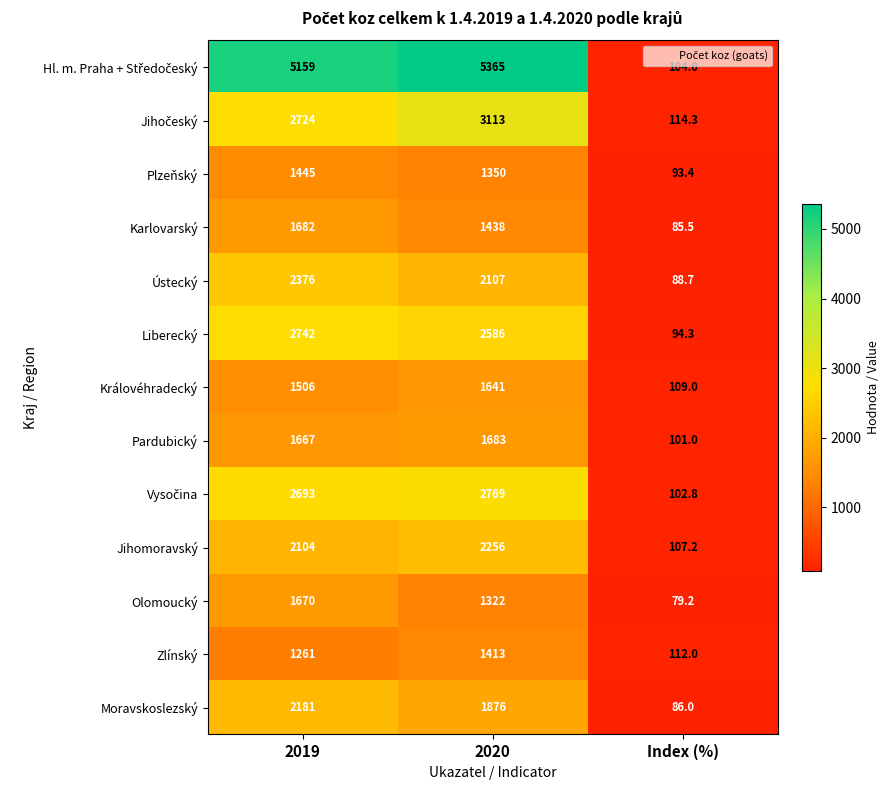

What is the difference between the highest and lowest values at 2019?

3898.0